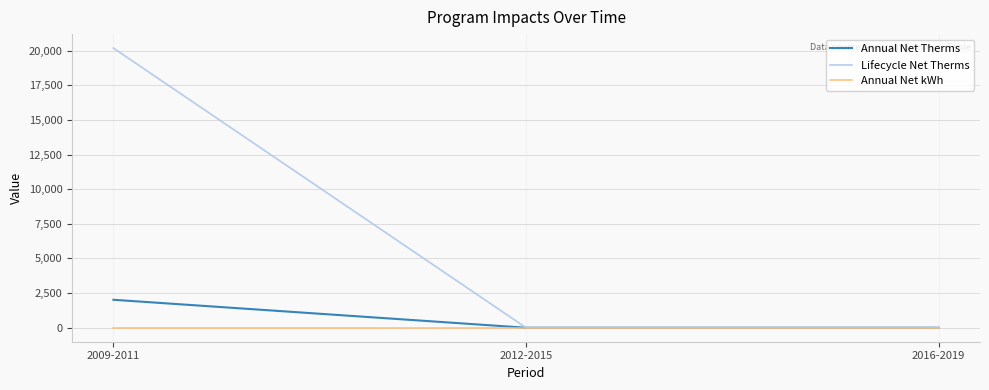

The Annual Net Therms series shows -1284.6 at 2016-2019. True or false?

False